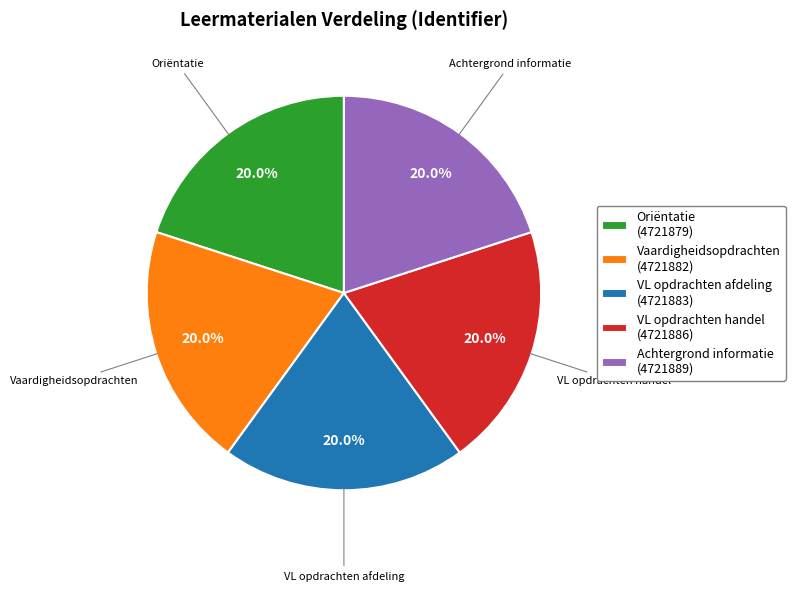

What is the ratio of the value at VL opdrachten handel to the value at Oriëntatie?

1.0